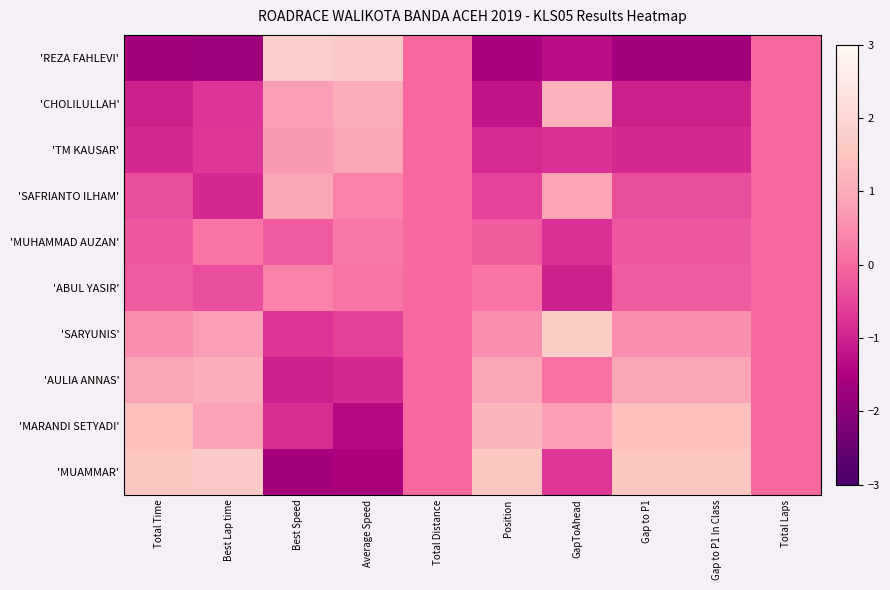

How many distinct data groups are displayed?

10